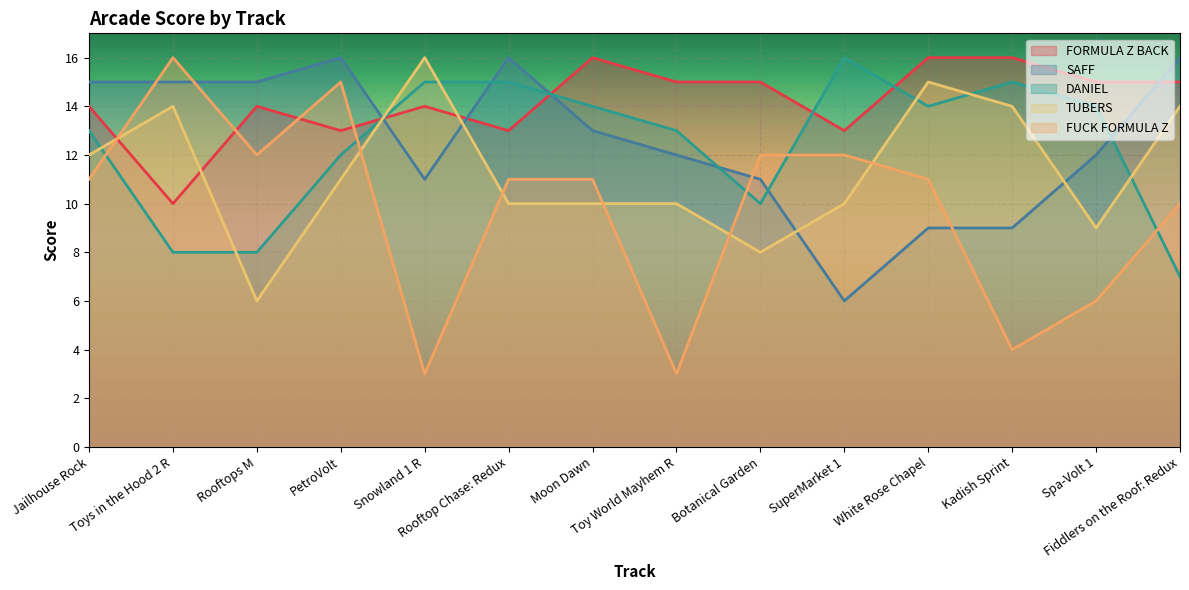

Is the value of FUCK FORMULA Z at Kadish Sprint greater than the value of TUBERS at Fiddlers on the Roof: Redux?

No